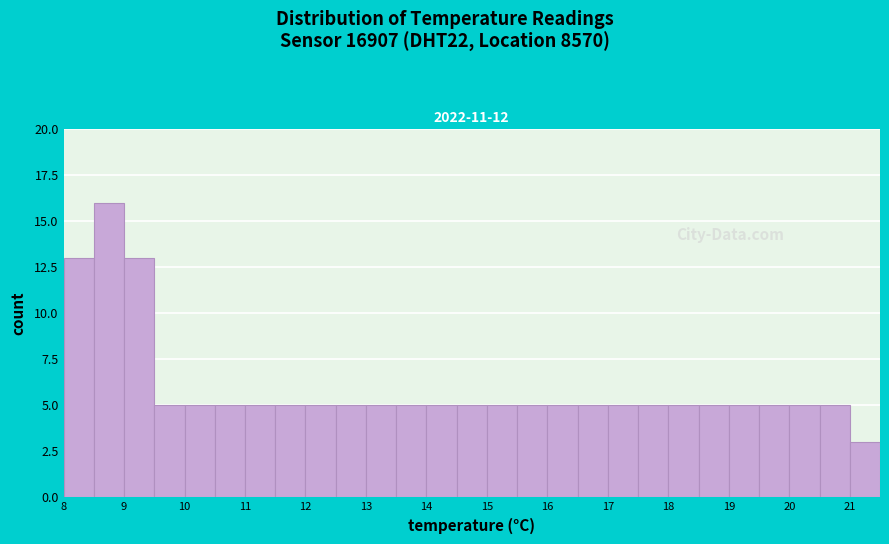

Which range on the x-axis has the tallest bar?

8.5 to 9.0